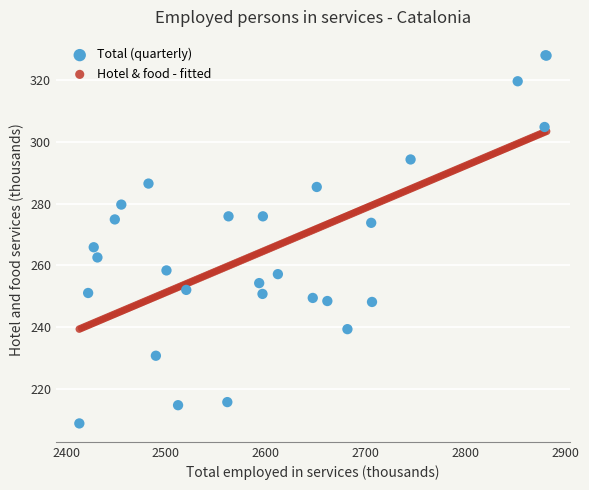

Which series reaches the maximum Y coordinate?

Total (quarterly)